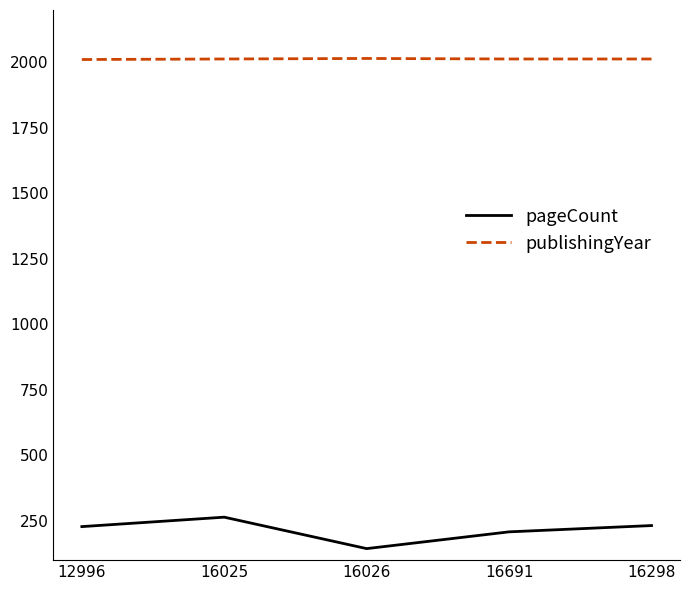

True or false: pageCount and publishingYear cross at least once.

False